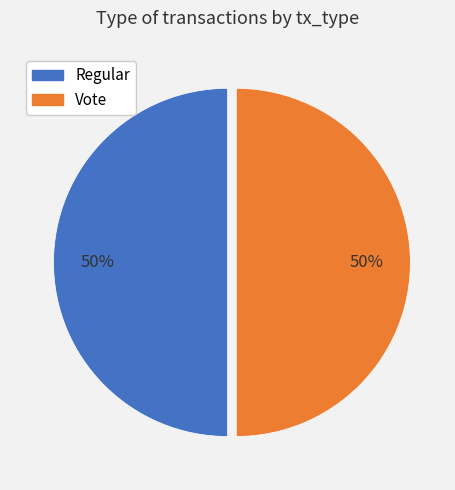

Count the number of slices in the pie.

2